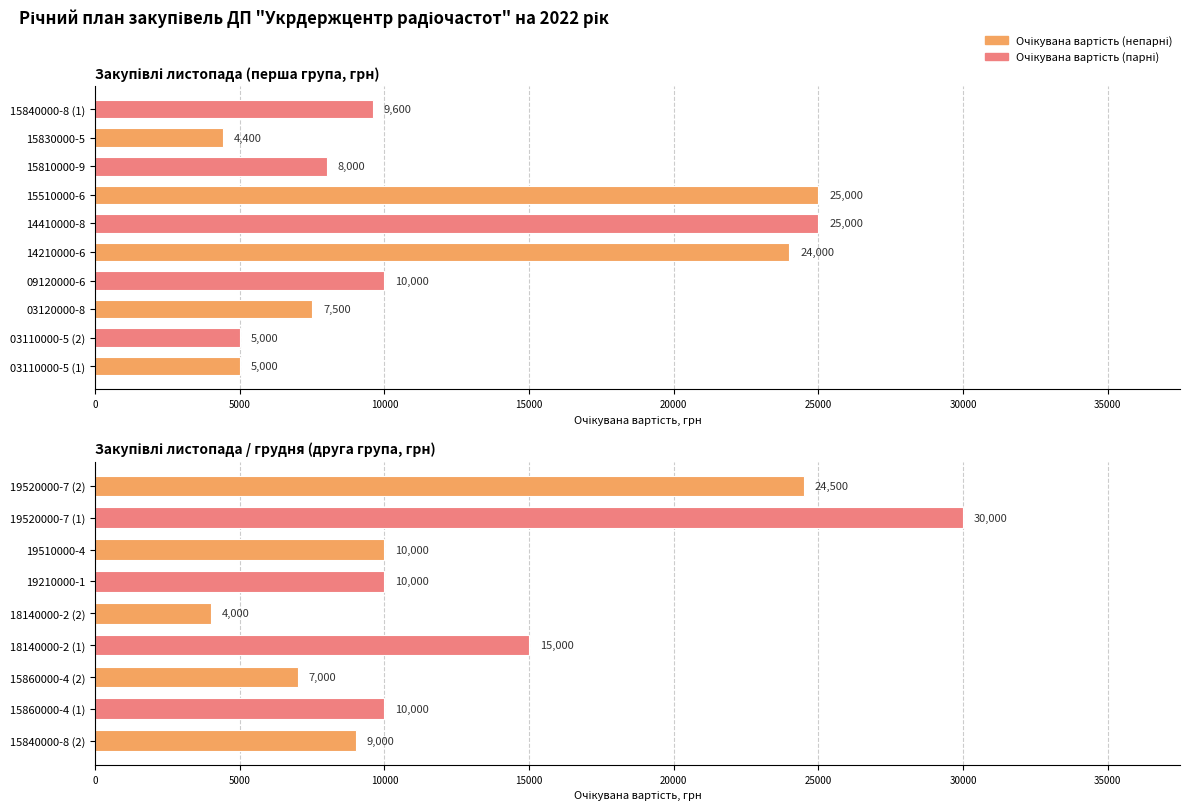

Reading right to left, what are all the values shown in this chart?

19520000-7 (2)=24500	19520000-7 (1)=30000	19510000-4=10000	19210000-1=10000	18140000-2 (2)=4000	18140000-2 (1)=15000	15860000-4 (2)=7000	15860000-4 (1)=10000	15840000-8 (2)=9000	15840000-8 (1)=9600	15830000-5=4400	15810000-9=8000	15510000-6=25000	14410000-8=25000	14210000-6=24000	09120000-6=10000	03120000-8=7500	03110000-5 (2)=5000	03110000-5 (1)=5000